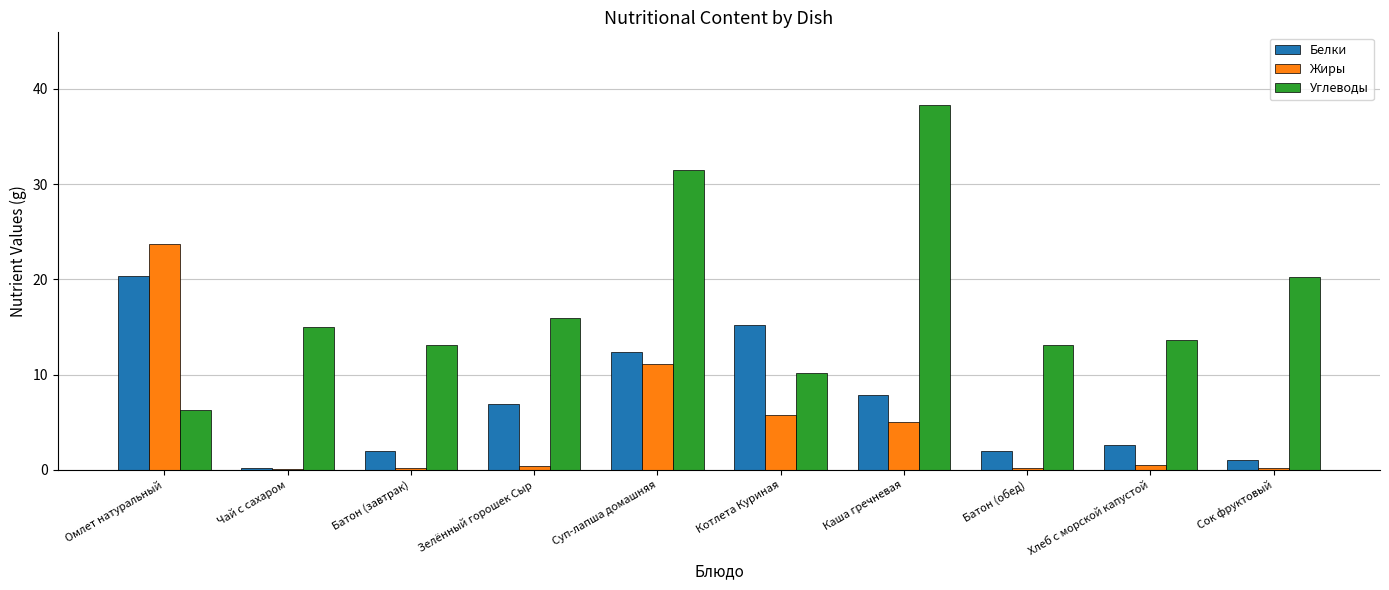

Which series changed the most between Омлет натуральный and Хлеб с морской капустой?

Жиры